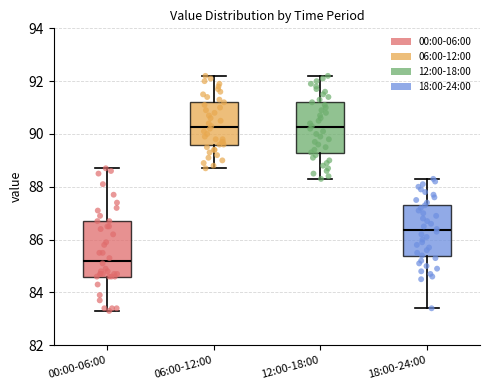

Reading left to right, read every box against the y-axis: the position of its median line, the range the box covers, and the ends of its whiskers. The values are not printed on the chart, so give them approximately, as read against the axis.

00:00-06:00: median 85.2, box 84.6 to 86.8, whiskers 83.4 to 88.8
06:00-12:00: median 90.2, box 89.6 to 91.2, whiskers 88.8 to 92.2
12:00-18:00: median 90.2, box 89.2 to 91.2, whiskers 88.4 to 92.2
18:00-24:00: median 86.4, box 85.4 to 87.4, whiskers 83.4 to 88.4